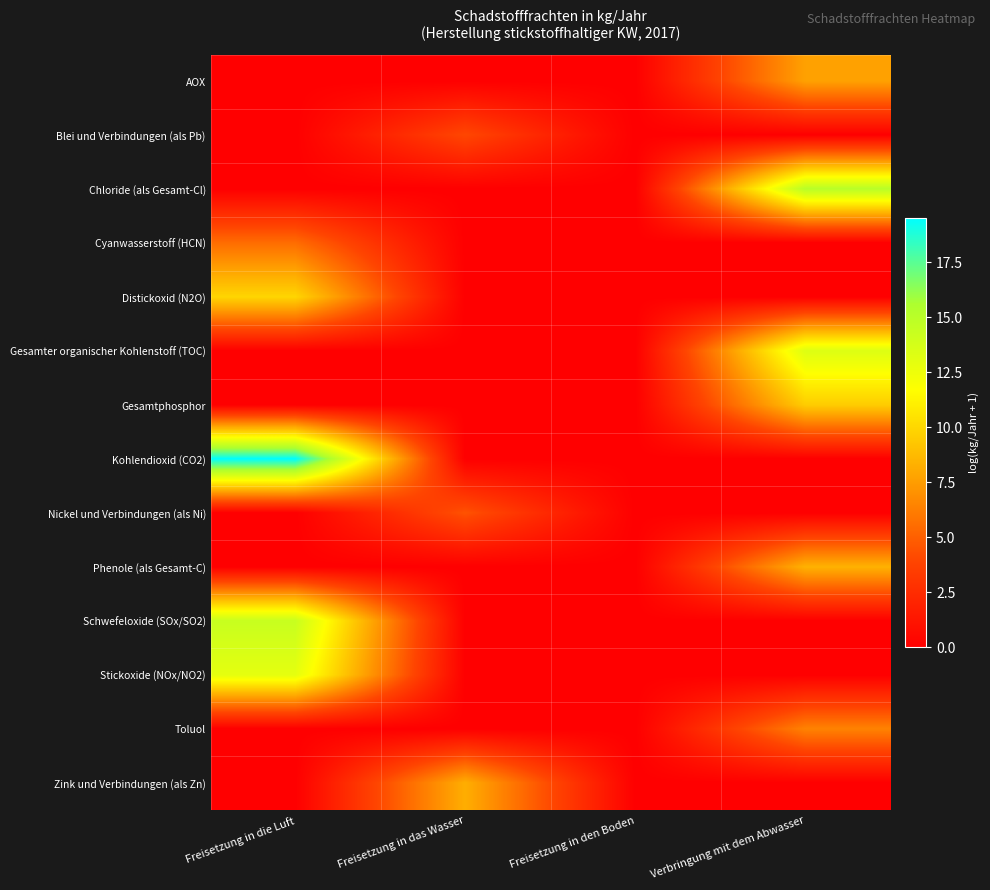

Reading left to right, what are all the values shown in this chart?

AOX: Freisetzung in die Luft=0.0	Freisetzung in das Wasser=0.0	Freisetzung in den Boden=0.0	Verbringung mit dem Abwasser=7.7
Blei und Verbindungen (als Pb): Freisetzung in die Luft=0.0	Freisetzung in das Wasser=4.0	Freisetzung in den Boden=0.0	Verbringung mit dem Abwasser=0.0
Chloride (als Gesamt-Cl): Freisetzung in die Luft=0.0	Freisetzung in das Wasser=0.0	Freisetzung in den Boden=0.0	Verbringung mit dem Abwasser=15.1
Cyanwasserstoff (HCN): Freisetzung in die Luft=5.5	Freisetzung in das Wasser=0.0	Freisetzung in den Boden=0.0	Verbringung mit dem Abwasser=0.0
Distickoxid (N2O): Freisetzung in die Luft=9.9	Freisetzung in das Wasser=0.0	Freisetzung in den Boden=0.0	Verbringung mit dem Abwasser=0.0
Gesamter organischer Kohlenstoff (TOC): Freisetzung in die Luft=0.0	Freisetzung in das Wasser=0.0	Freisetzung in den Boden=0.0	Verbringung mit dem Abwasser=13.3
Gesamtphosphor: Freisetzung in die Luft=0.0	Freisetzung in das Wasser=0.0	Freisetzung in den Boden=0.0	Verbringung mit dem Abwasser=9.6
Kohlendioxid (CO2): Freisetzung in die Luft=19.5	Freisetzung in das Wasser=0.0	Freisetzung in den Boden=0.0	Verbringung mit dem Abwasser=0.0
Nickel und Verbindungen (als Ni): Freisetzung in die Luft=0.0	Freisetzung in das Wasser=4.5	Freisetzung in den Boden=0.0	Verbringung mit dem Abwasser=0.0
Phenole (als Gesamt-C): Freisetzung in die Luft=0.0	Freisetzung in das Wasser=0.0	Freisetzung in den Boden=0.0	Verbringung mit dem Abwasser=8.4
Schwefeloxide (SOx/SO2): Freisetzung in die Luft=14.3	Freisetzung in das Wasser=0.0	Freisetzung in den Boden=0.0	Verbringung mit dem Abwasser=0.0
Stickoxide (NOx/NO2): Freisetzung in die Luft=12.9	Freisetzung in das Wasser=0.0	Freisetzung in den Boden=0.0	Verbringung mit dem Abwasser=0.0
Toluol: Freisetzung in die Luft=0.0	Freisetzung in das Wasser=0.0	Freisetzung in den Boden=0.0	Verbringung mit dem Abwasser=6.4
Zink und Verbindungen (als Zn): Freisetzung in die Luft=0.0	Freisetzung in das Wasser=8.2	Freisetzung in den Boden=0.0	Verbringung mit dem Abwasser=0.0